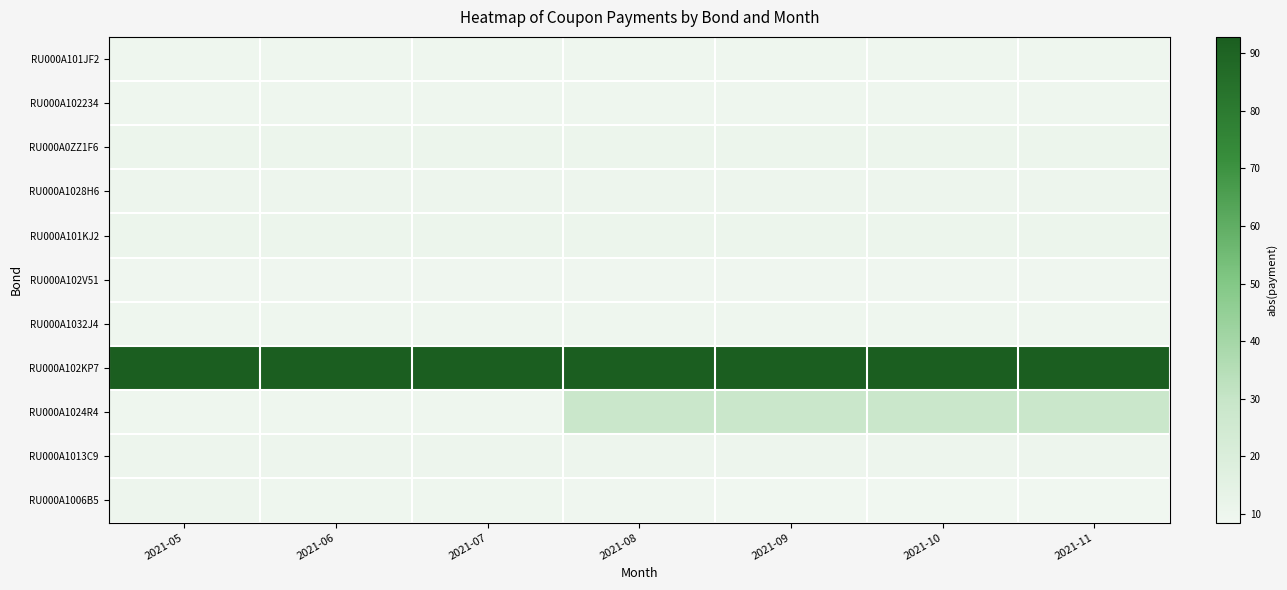

Count the number of categories in the chart.

7